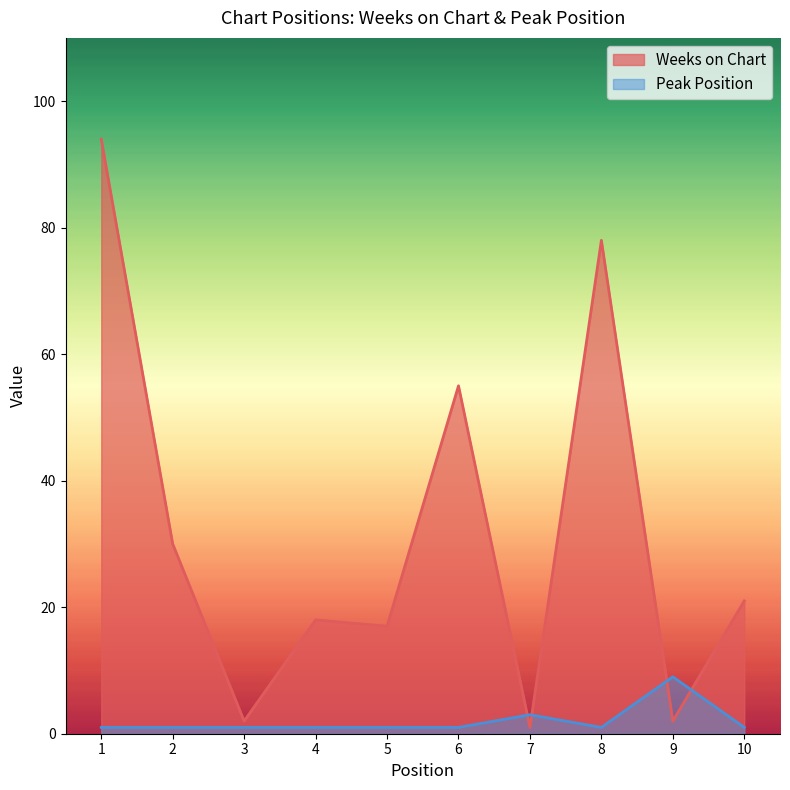

Rank the series at 10 from lowest to highest value.

Peak Position, Weeks on Chart